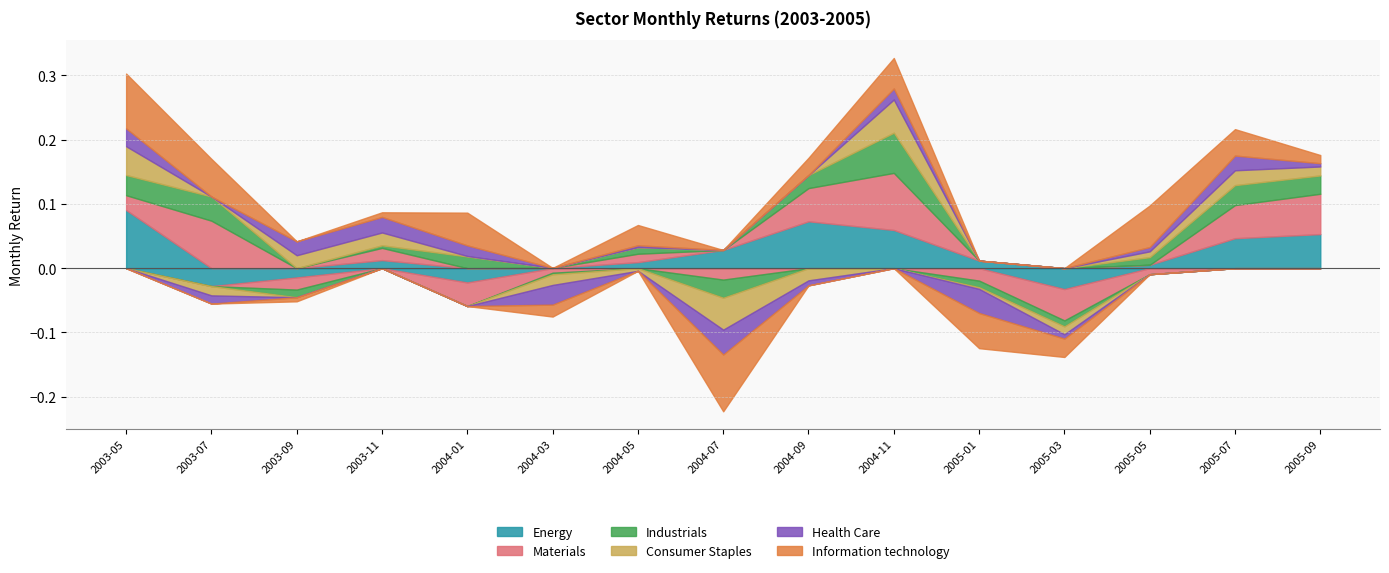

At 2004-09, list the series in order from largest to smallest.

Energy, Materials, Information technology, Industrials, Health Care, Consumer Staples